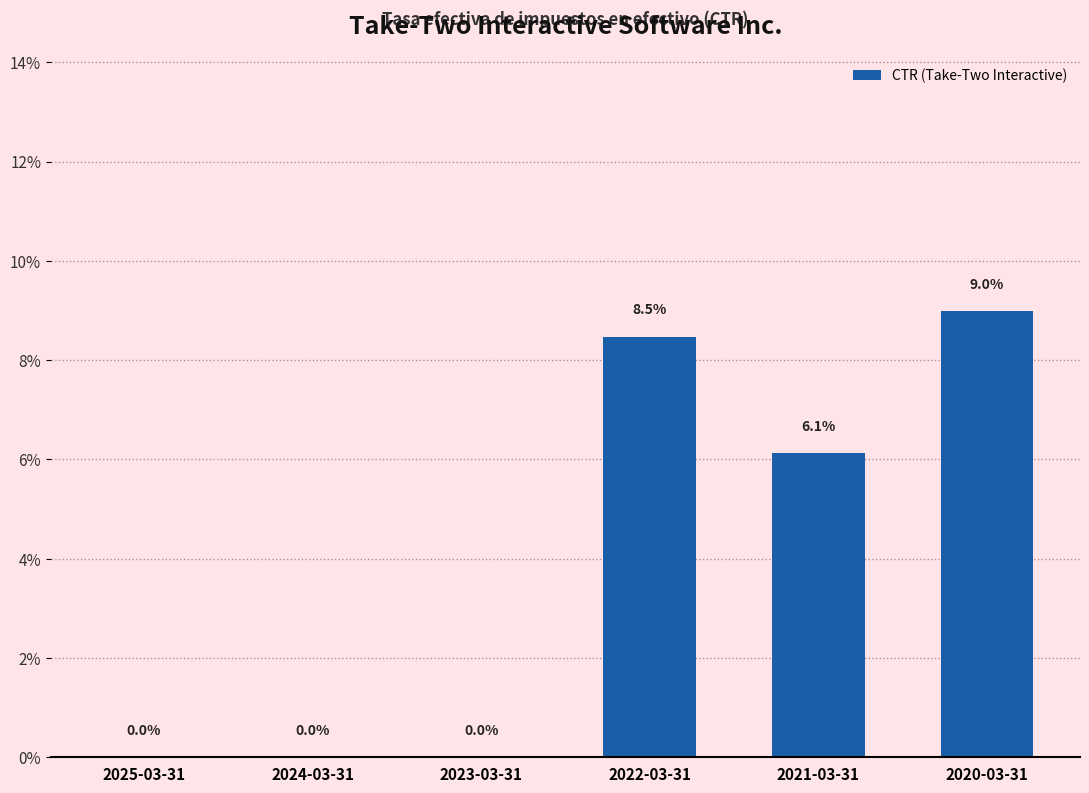

Reading right to left, list all the values displayed in this chart.

0.1	0.1	0.1	0.0	0.0	0.0